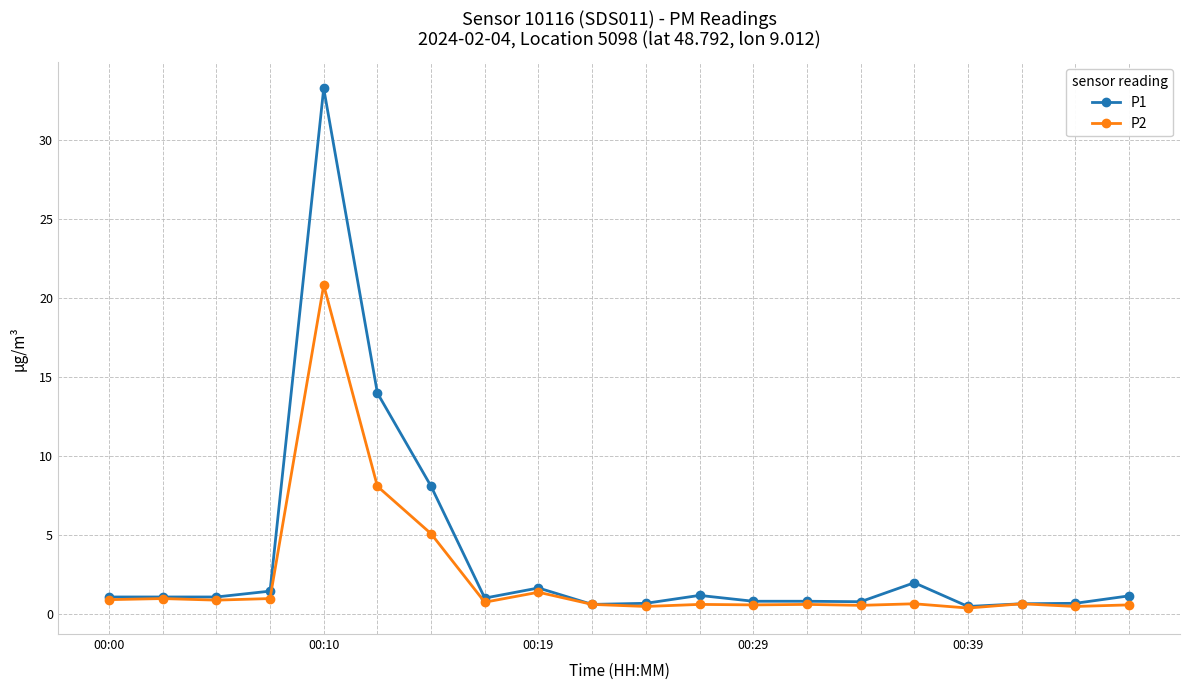

True or false: P2 has more than 0 points higher than both neighbors.

True